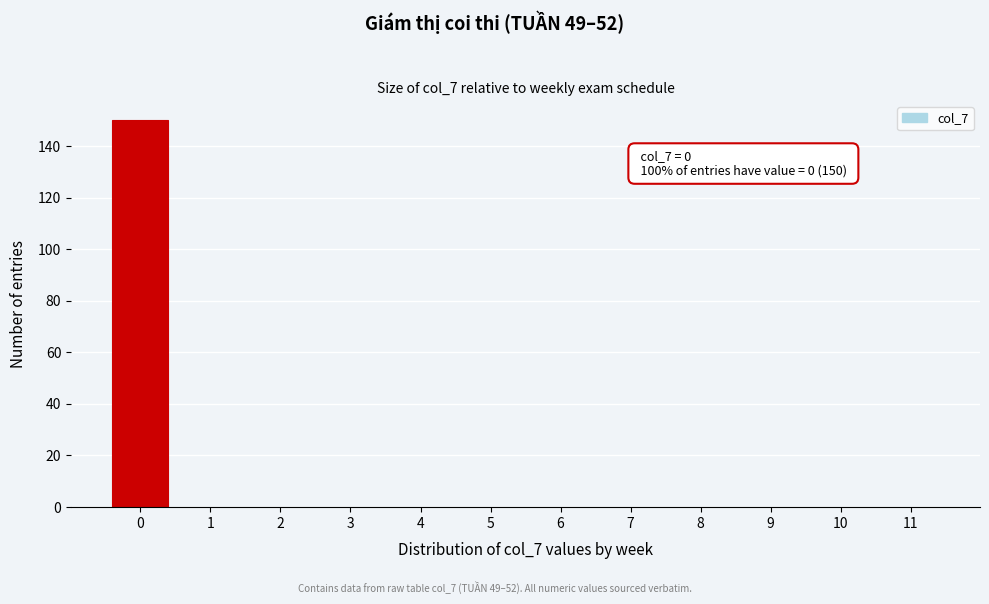

Reading left to right, transcribe all the data shown in this chart.

0=150	1=0	2=0	3=0	4=0	5=0	6=0	7=0	8=0	9=0	10=0	11=0